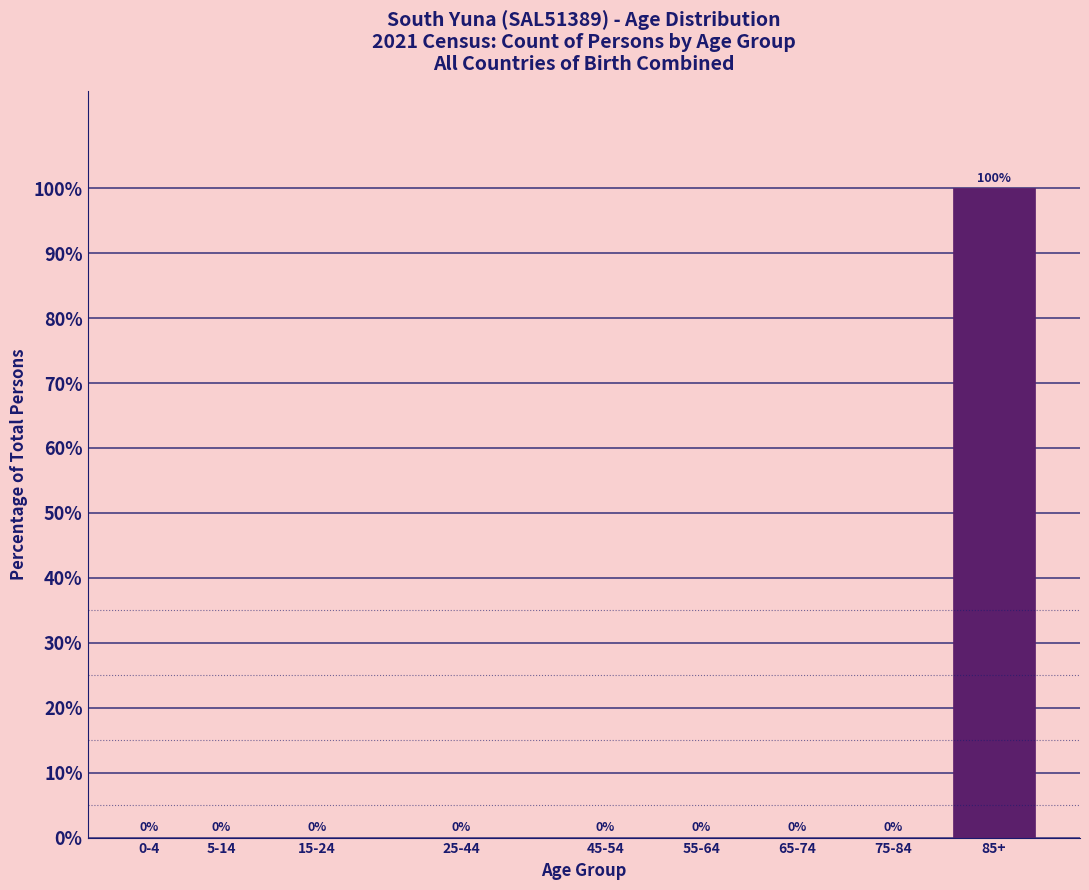

Reading left to right, extract all data points from this chart.

0-4=0	5-14=0	15-24=0	25-44=0	45-54=0	55-64=0	65-74=0	75-84=0	85+=100